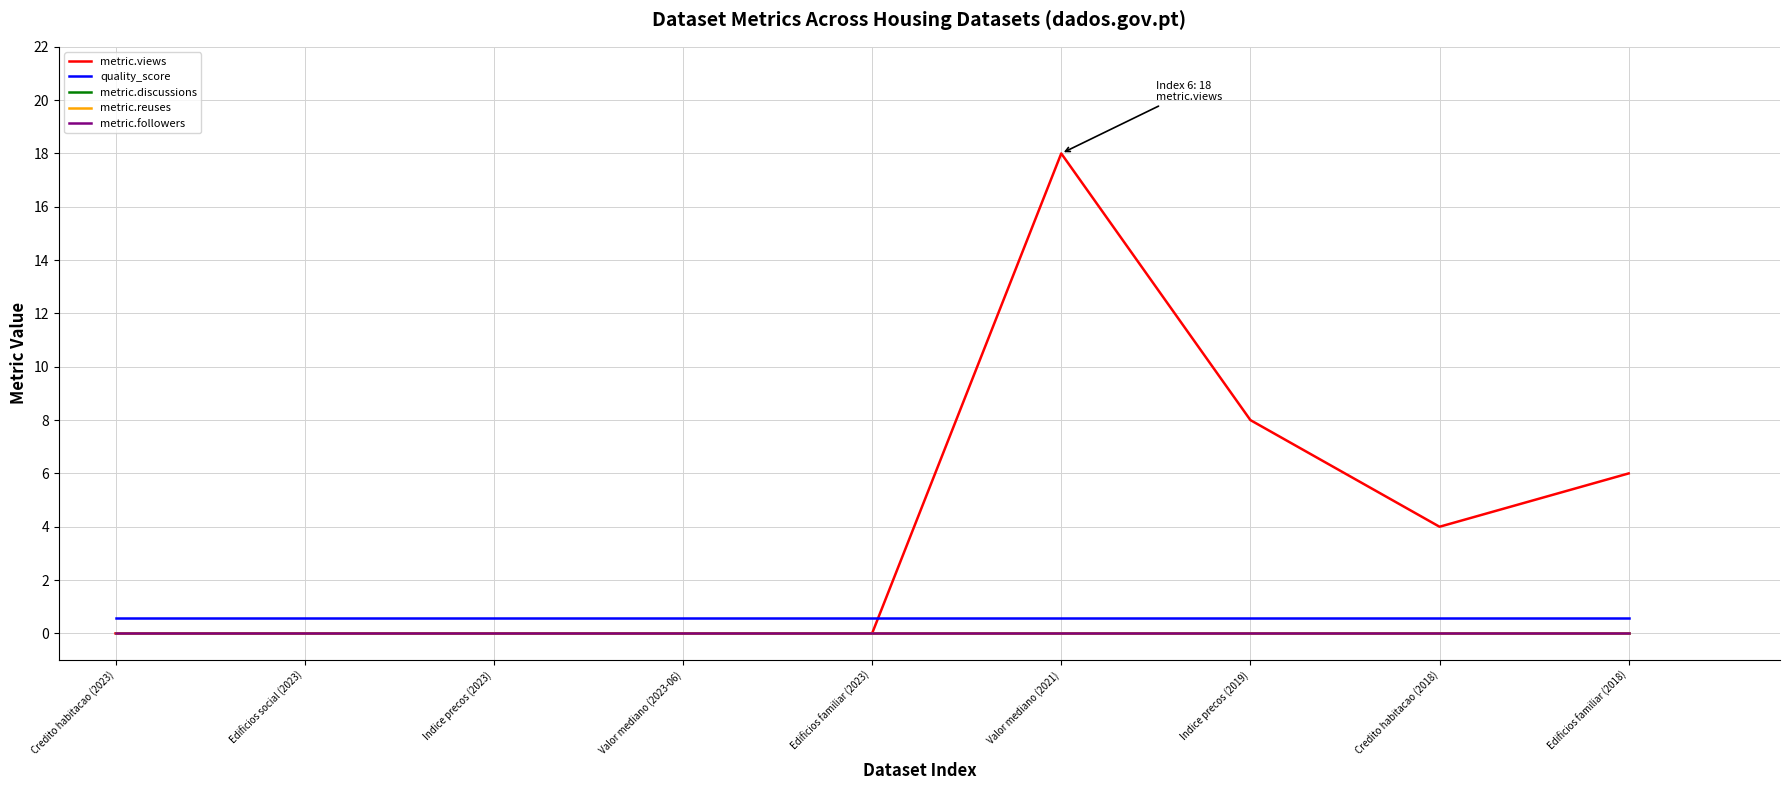

Where is the first local minimum for metric.views?

Credito habitacao (2018)